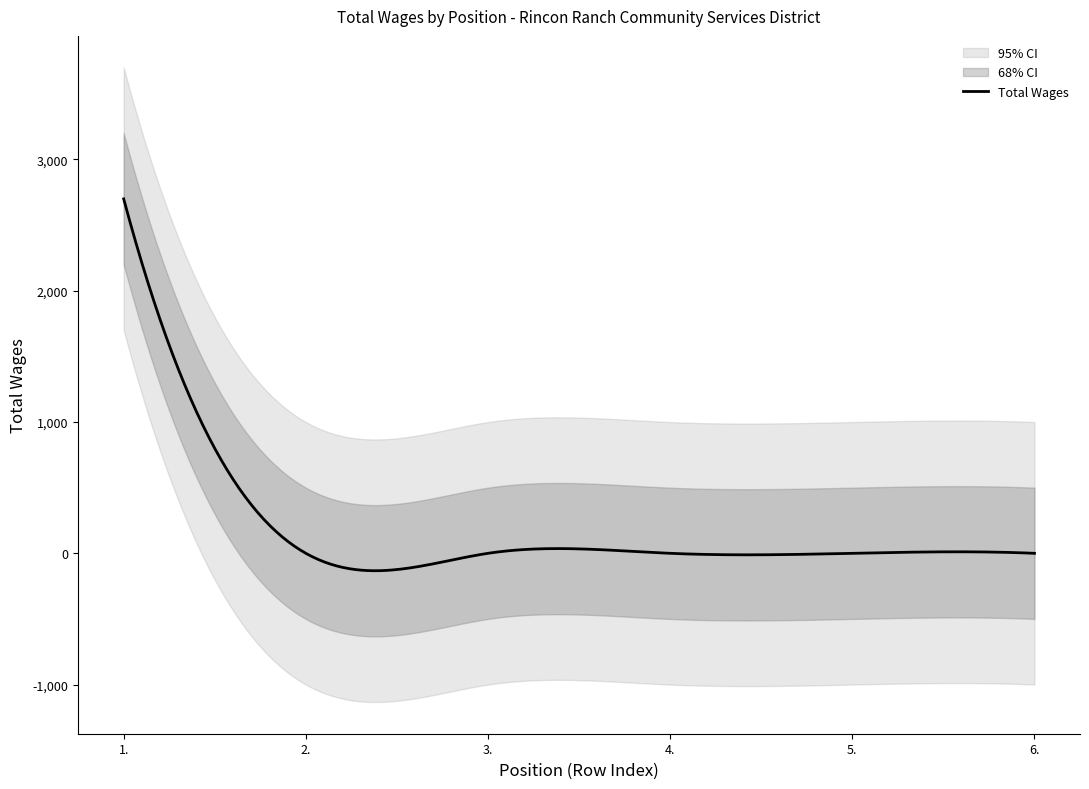

Does the chart display data point markers on the line(s)?

No